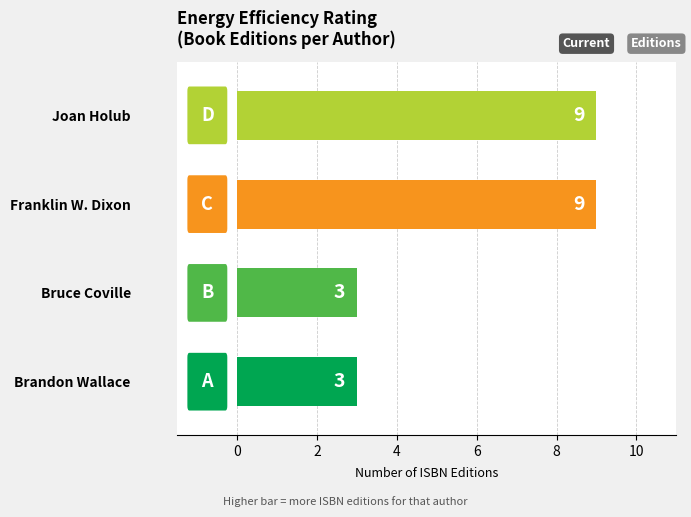

Read the value at Franklin W. Dixon.

9